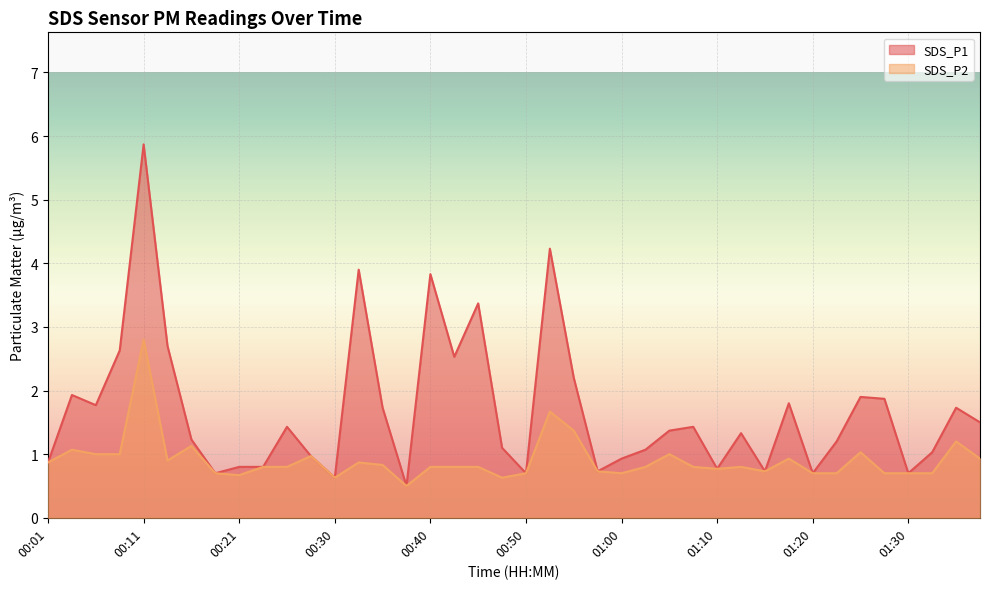

What are all the series names shown in the legend?

SDS_P1, SDS_P2